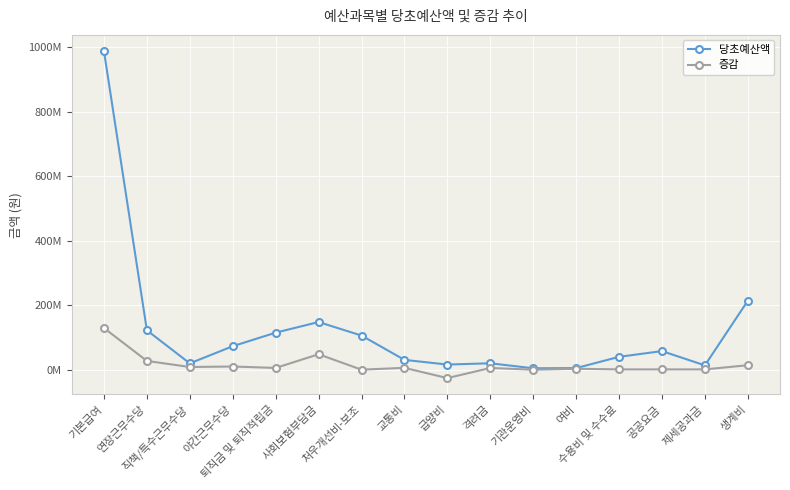

Where is the first local minimum for 증감?

직책/특수근무수당